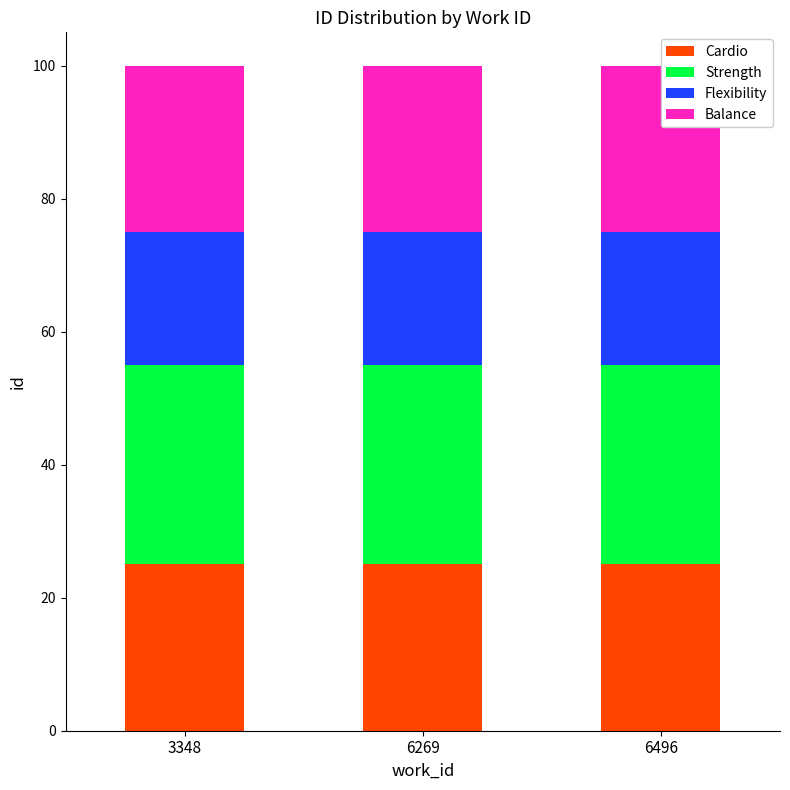

The Strength series shows 47 at 3348. True or false?

False